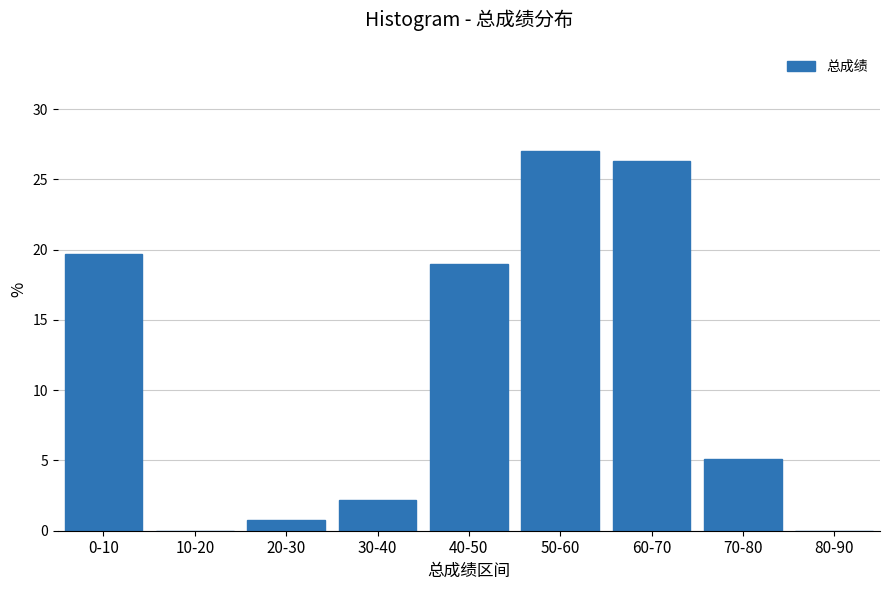

Reading right to left, list all the values displayed in this chart.

80-90=0.0	70-80=5.1	60-70=26.3	50-60=27.0	40-50=19.0	30-40=2.2	20-30=0.7	10-20=0.0	0-10=19.7